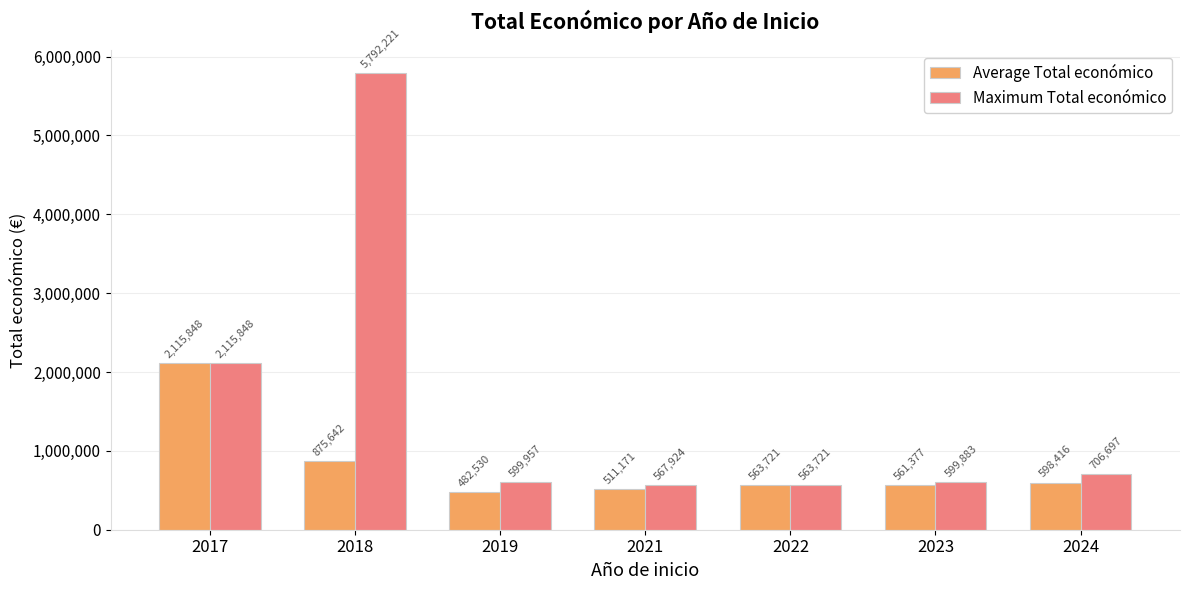

Is it true that Maximum Total económico equals 567924.0 at 2021?

True